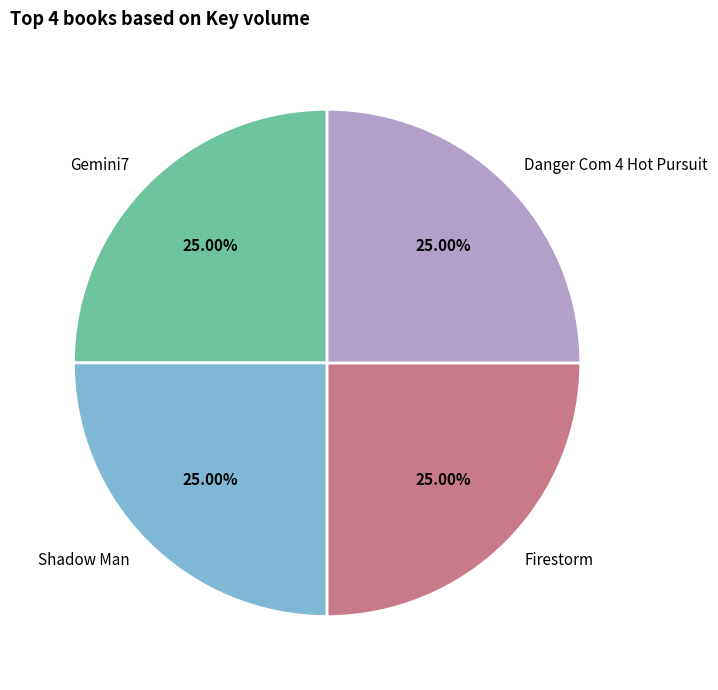

How many segments does this pie chart have?

4